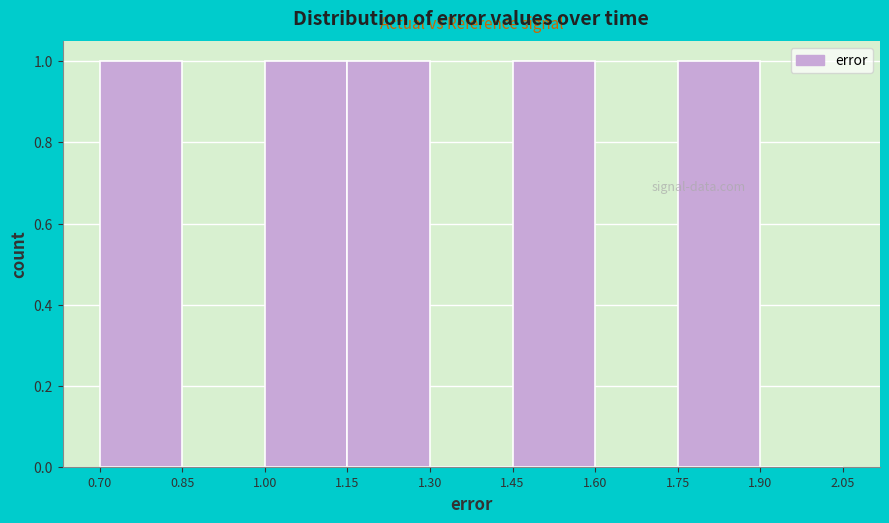

Reading left to right, transcribe this chart: for each bar, give the range it covers on the x-axis and its height. The values are not printed on the chart, so give them approximately, as read against the axis.

0.70 to 0.85: 1
0.85 to 1.00: 0
1.00 to 1.15: 1
1.15 to 1.30: 1
1.30 to 1.45: 0
1.45 to 1.60: 1
1.60 to 1.75: 0
1.75 to 1.90: 1
1.90 to 2.05: 0